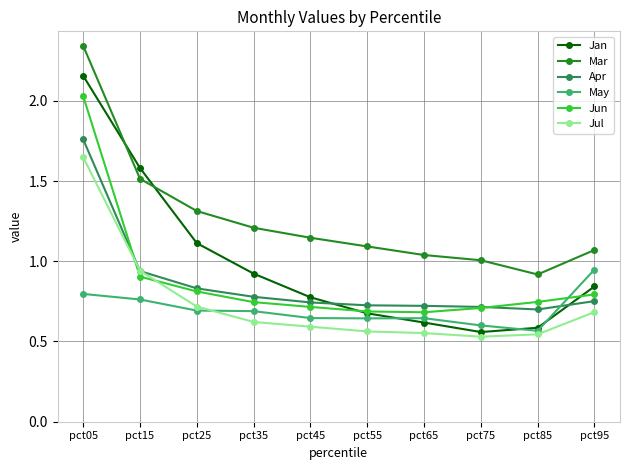

What is the spread (max minus min) of values at pct85?

0.4